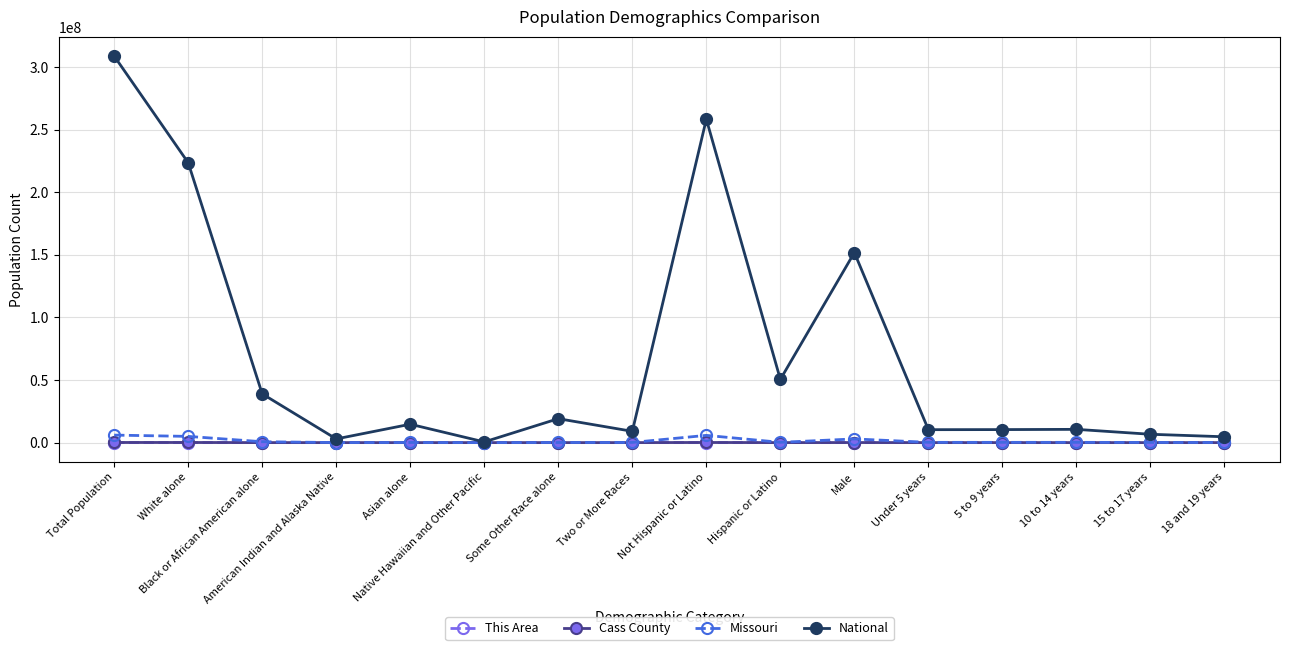

Is it true that National equals 10319427 at Under 5 years?

True